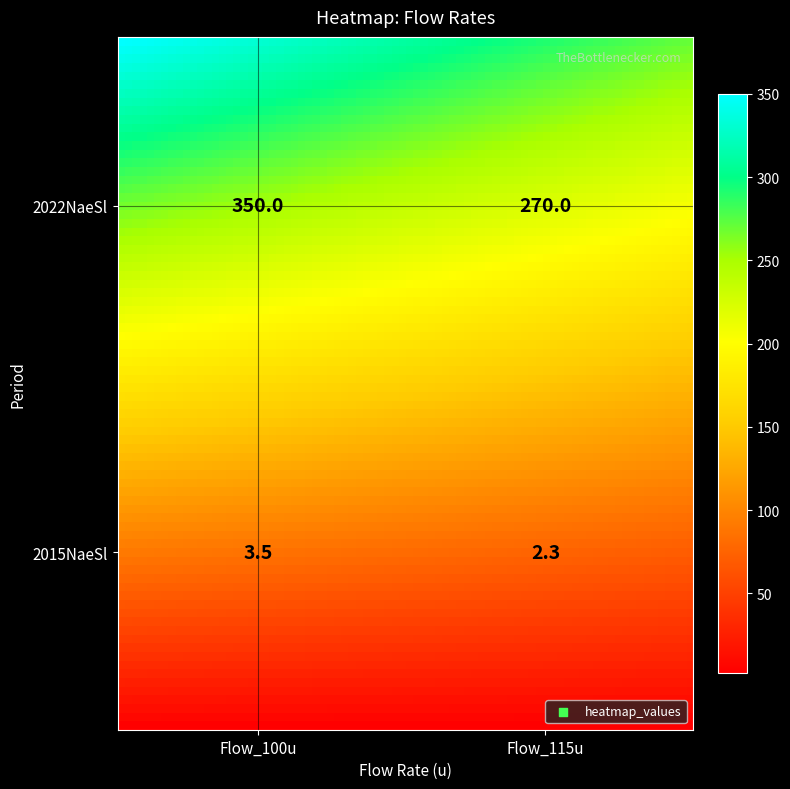

Reading left to right, what are all the values shown in this chart?

2022NaeSl: 350.0=350.0	270.0=270.0
2015NaeSl: 350.0=3.5	270.0=2.3